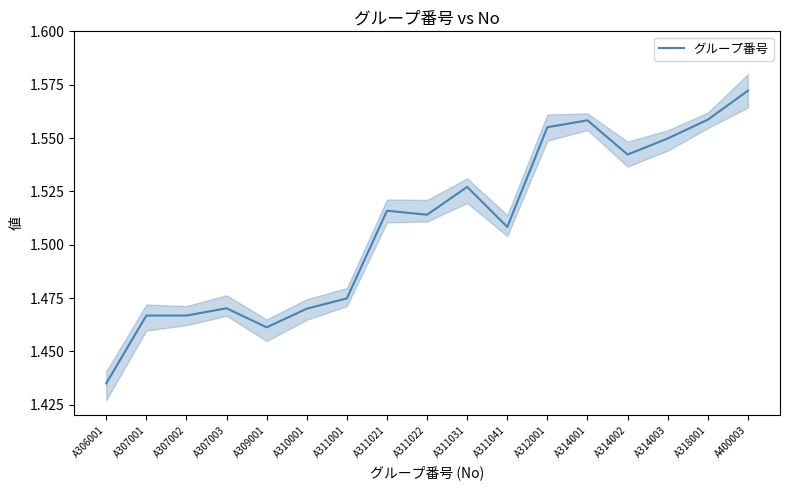

What is the value of the 6th point from the left?

1.5